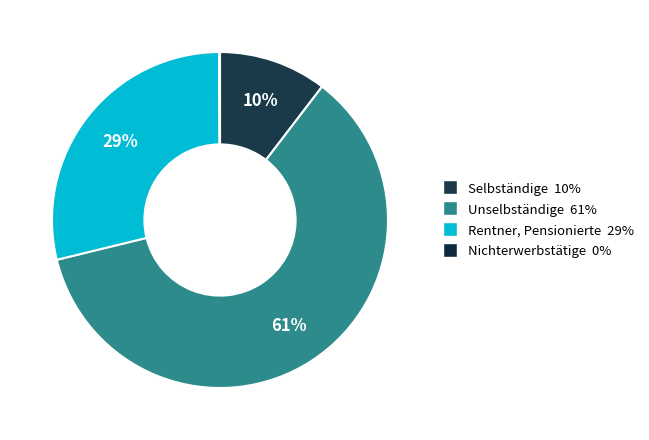

The Rentner, Pensionierte slice represents 36% of the pie. True or false?

False